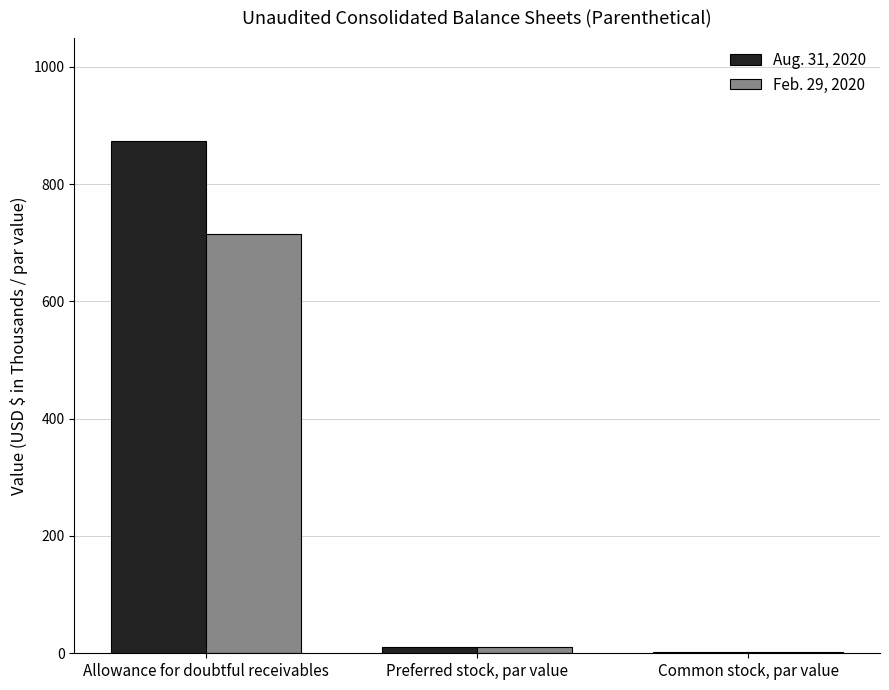

What is the greatest value displayed?

874.0